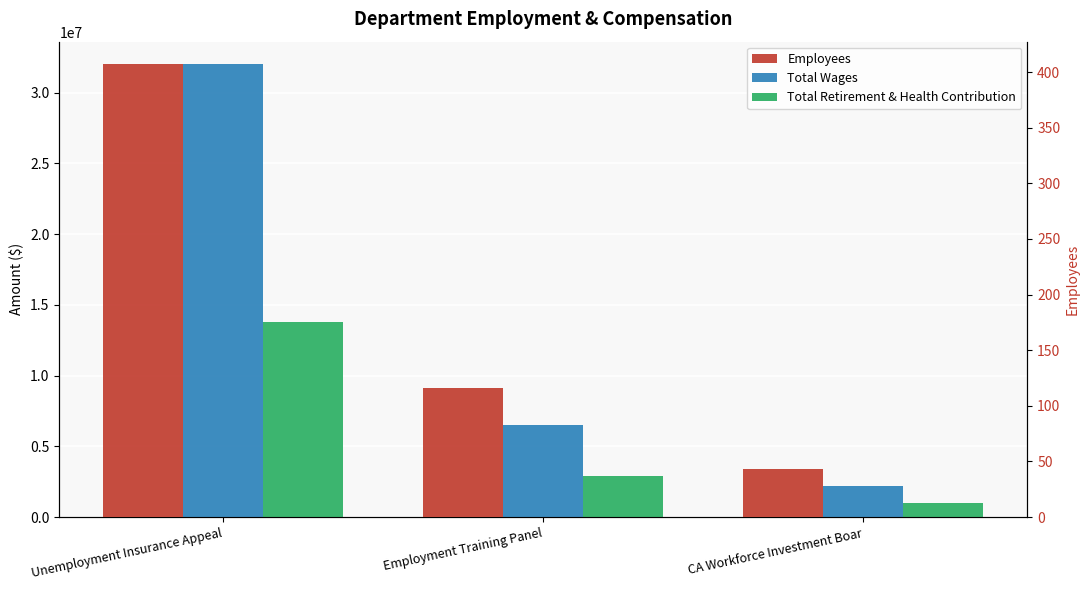

Which has a higher value, CA Workforce Investment Boar or Employment Training Panel?

Employment Training Panel